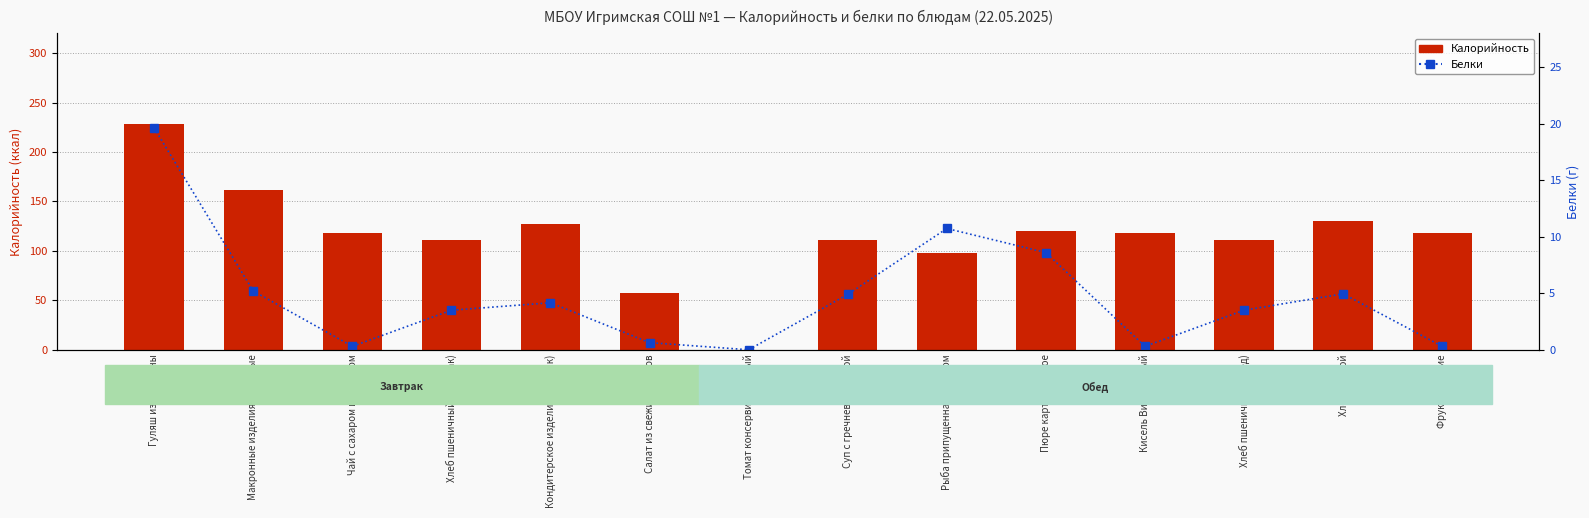

How many groups of bars are there?

14